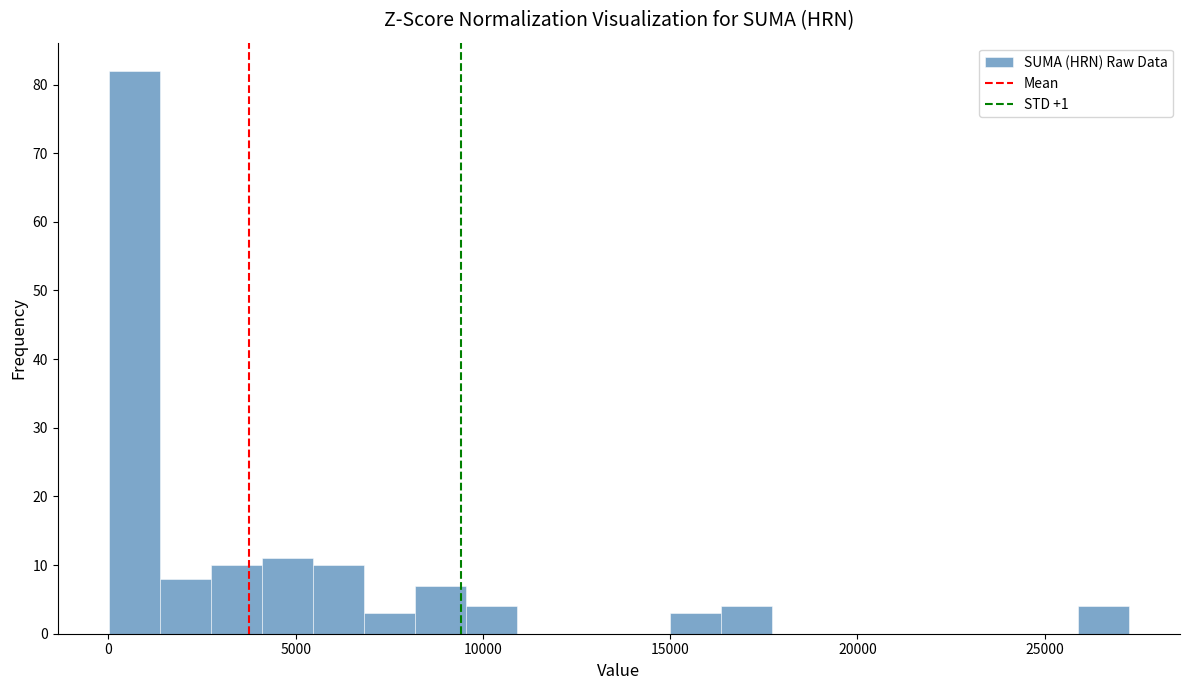

Read against the x-axis, roughly where is the centre of the tallest bar?

500